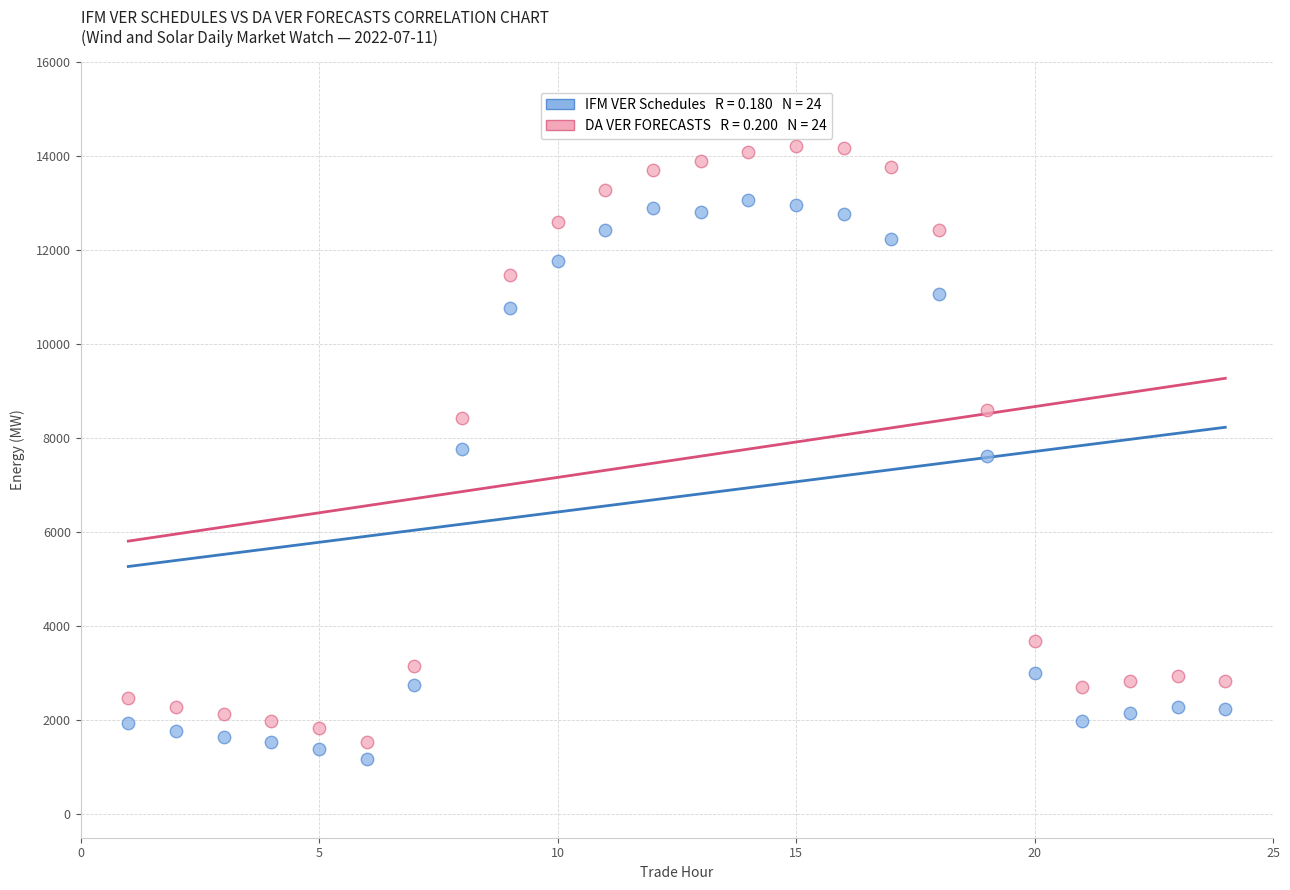

Across all data points, what is the range of X values (max minus min)?

23.0